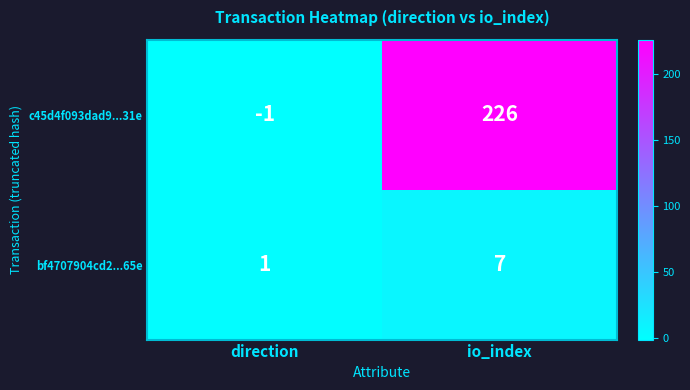

Which series has the largest range (max minus min)?

c45d4f093dad9...31e